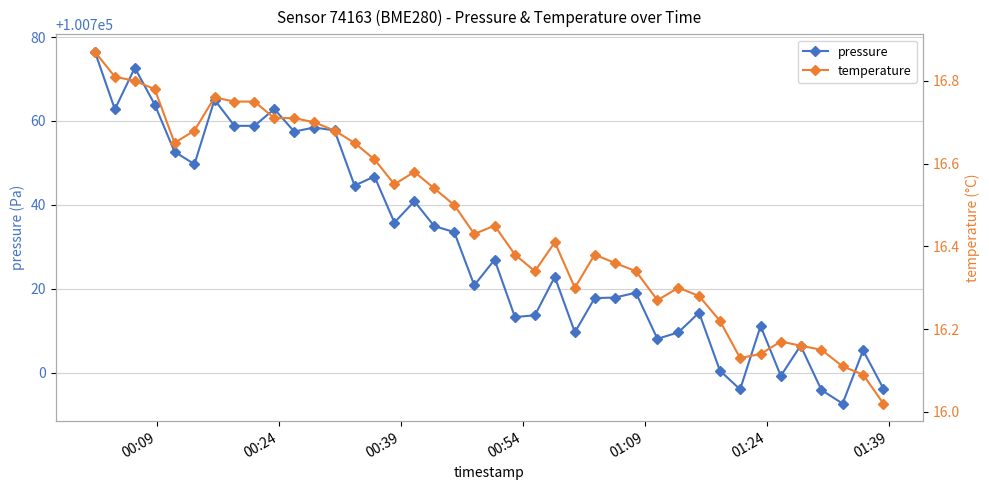

True or false: pressure has more than 1 interior local peaks.

True